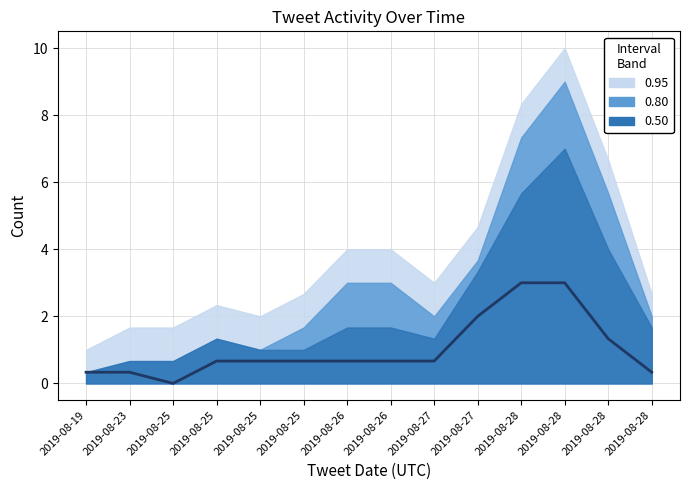

What is the sum of the values at 2019-08-27 and 2019-08-19?

1.0